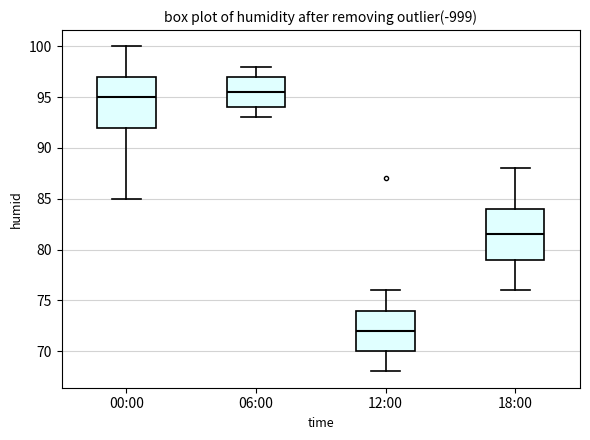

Reading left to right, transcribe this box plot: for each box, give where its median line is, the range the box spans, and where its two whiskers end, as read against the y-axis. The values are not printed on the chart, so give them approximately, as read against the axis.

00:00: median 95.0, box 92.0 to 97.0, whiskers 85.0 to 100.0
06:00: median 95.5, box 94.0 to 97.0, whiskers 93.0 to 98.0
12:00: median 72.0, box 70.0 to 74.0, whiskers 68.0 to 76.0
18:00: median 81.5, box 79.0 to 84.0, whiskers 76.0 to 88.0